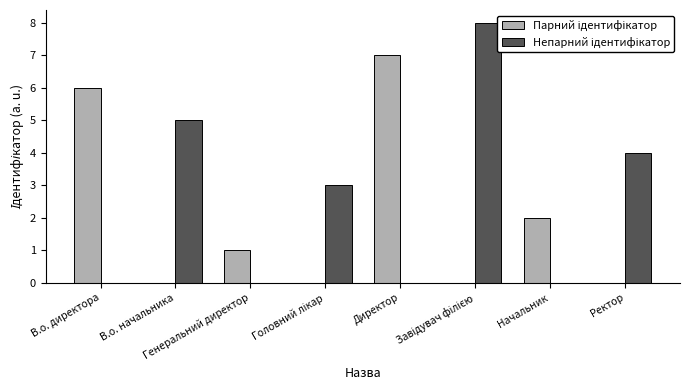

At Начальник, list the series in order from smallest to largest.

Непарний ідентифікатор, Парний ідентифікатор